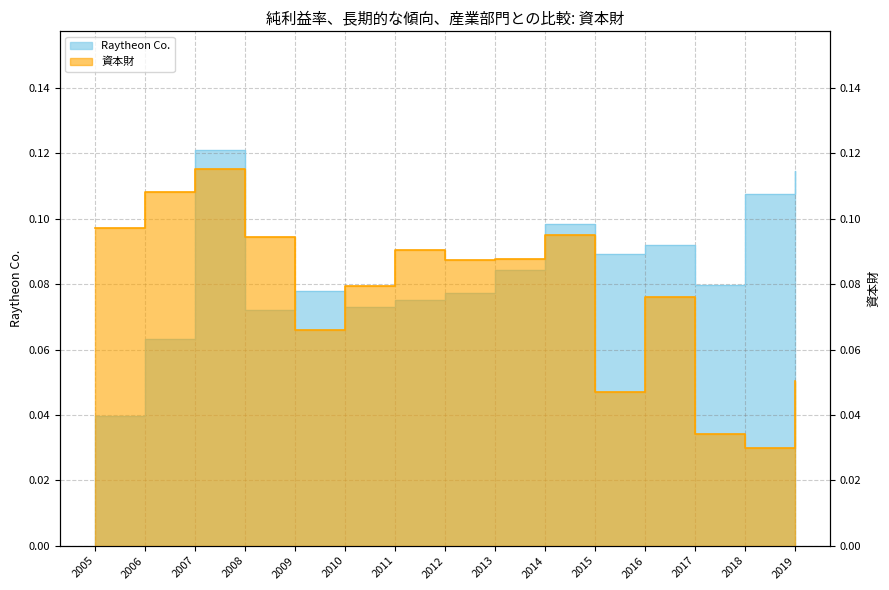

In 資本財, how many points are higher than both neighbors (excluding endpoints)?

4